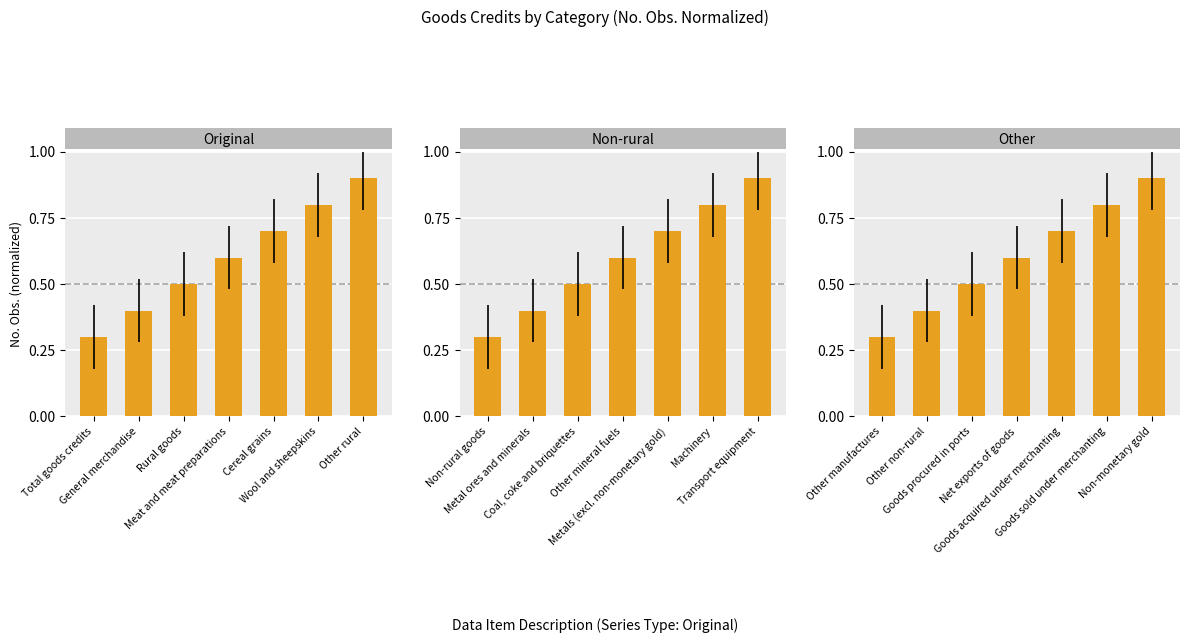

What are all the series names shown in the legend?

Original, Non-rural, Other